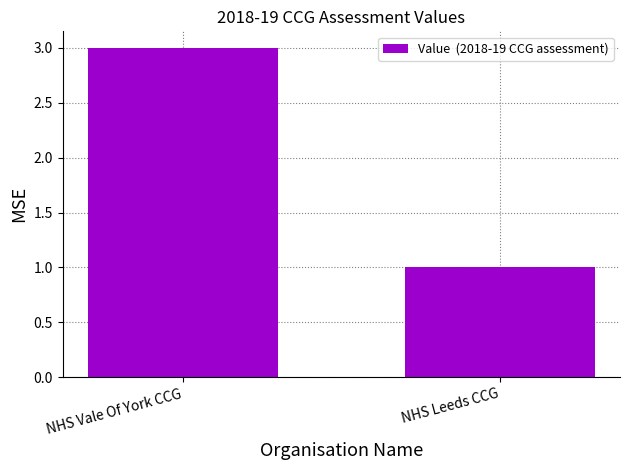

Rank the categories by value from lowest to highest.

NHS Leeds CCG, NHS Vale Of York CCG